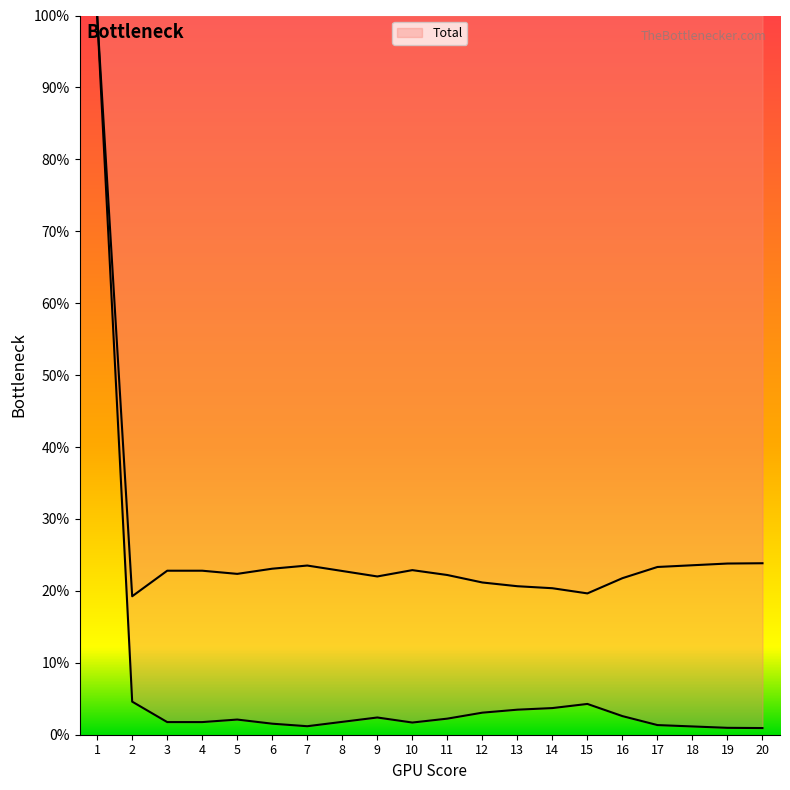

Is it true that the value at 16 is 0.8?

False